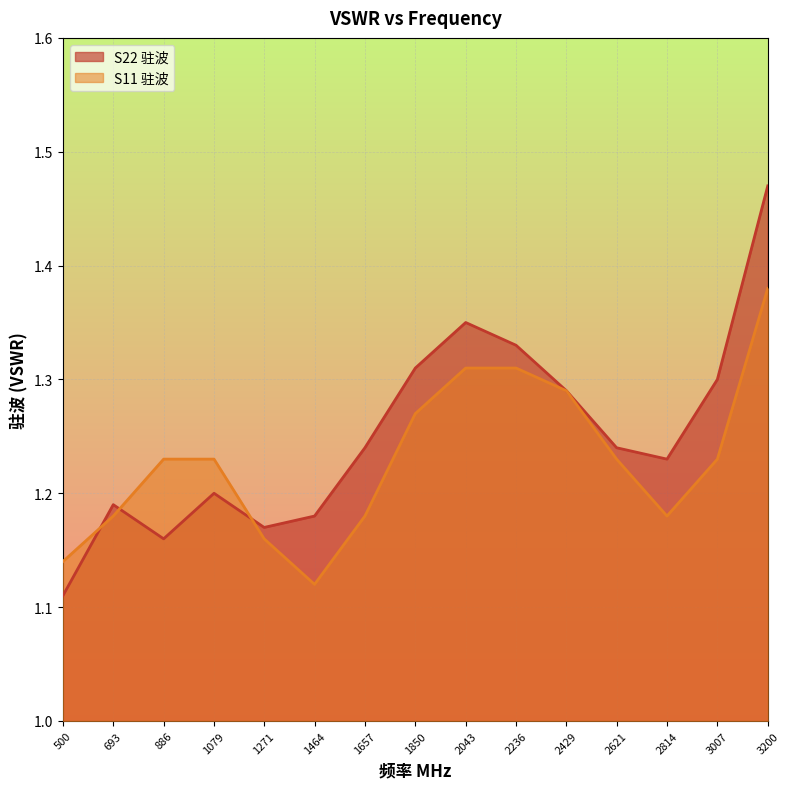

How many lines are shown in the chart?

2